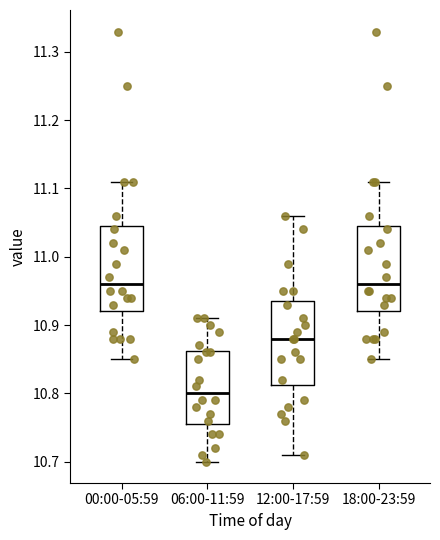

Reading left to right, transcribe this box plot: for each box, give where its median line is, the range the box spans, and where its two whiskers end, as read against the y-axis. The values are not printed on the chart, so give them approximately, as read against the axis.

00:00-05:59: median 10.96, box 10.92 to 11.05, whiskers 10.85 to 11.11
06:00-11:59: median 10.80, box 10.76 to 10.86, whiskers 10.70 to 10.91
12:00-17:59: median 10.88, box 10.81 to 10.94, whiskers 10.71 to 11.06
18:00-23:59: median 10.96, box 10.92 to 11.05, whiskers 10.85 to 11.11